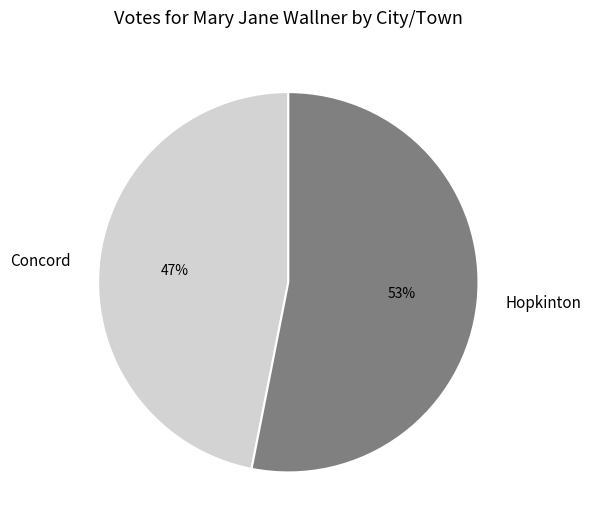

Which category accounts for the majority?

Hopkinton